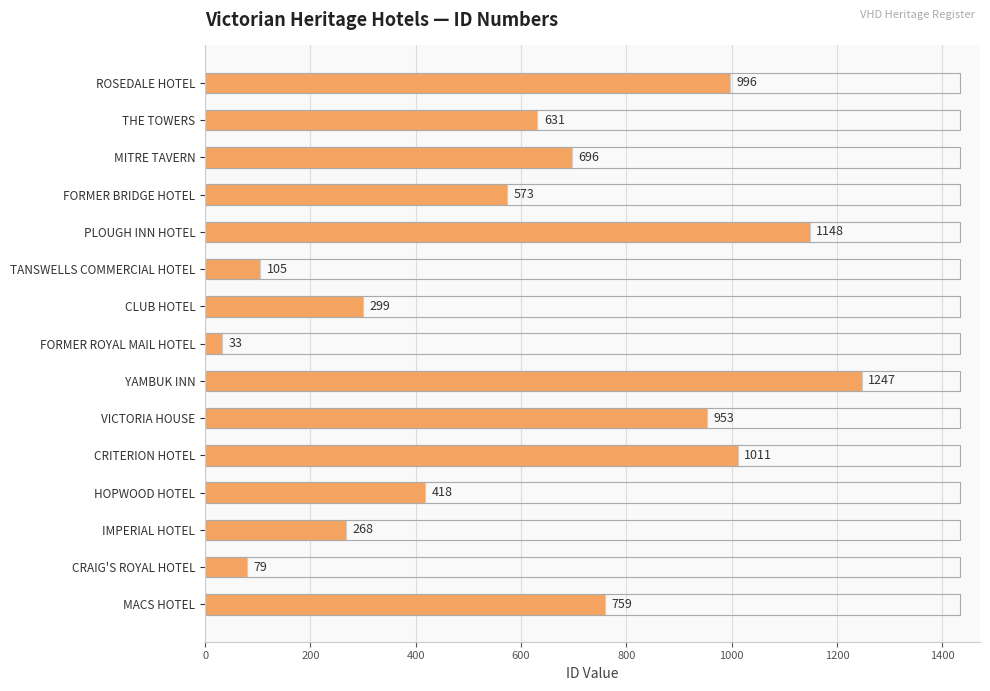

What is the average value?

614